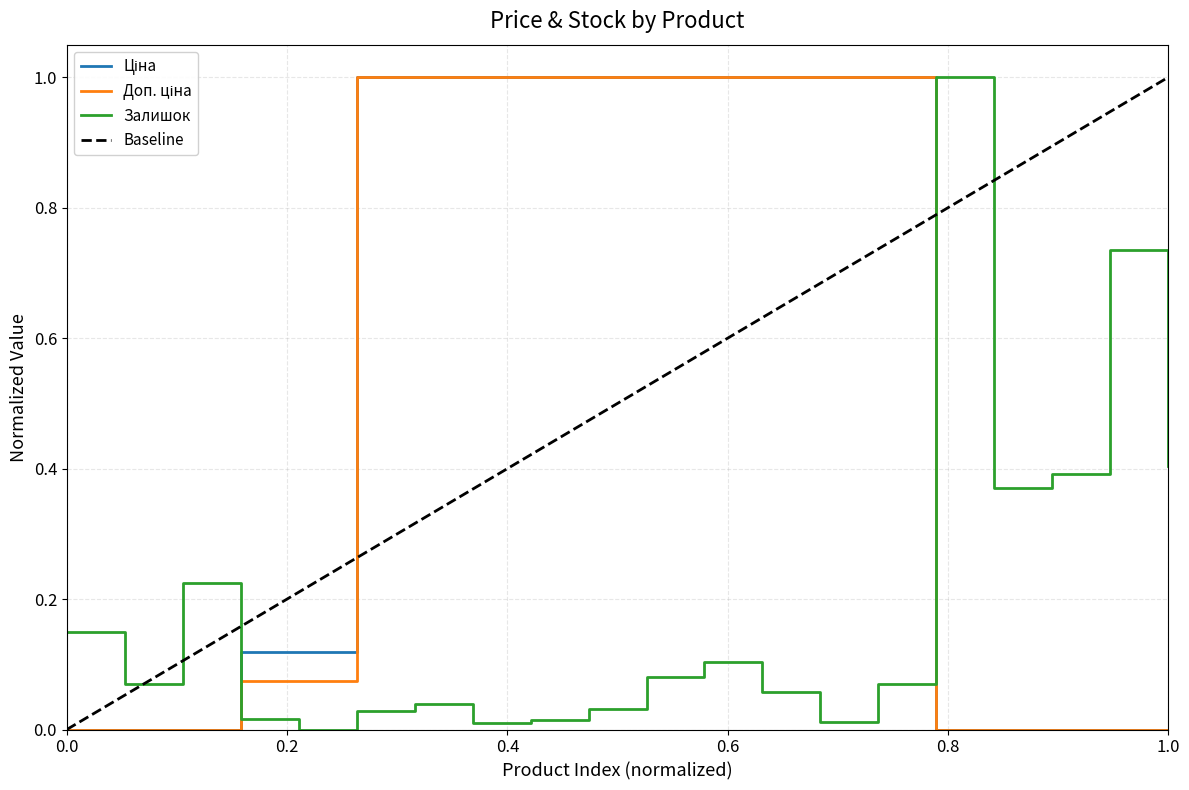

How many intersections are there between Ціна and Залишок?

2